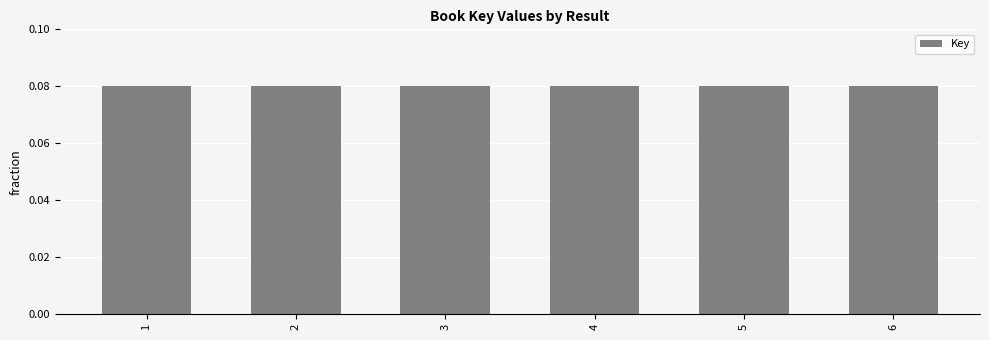

Are the bars horizontal?

No